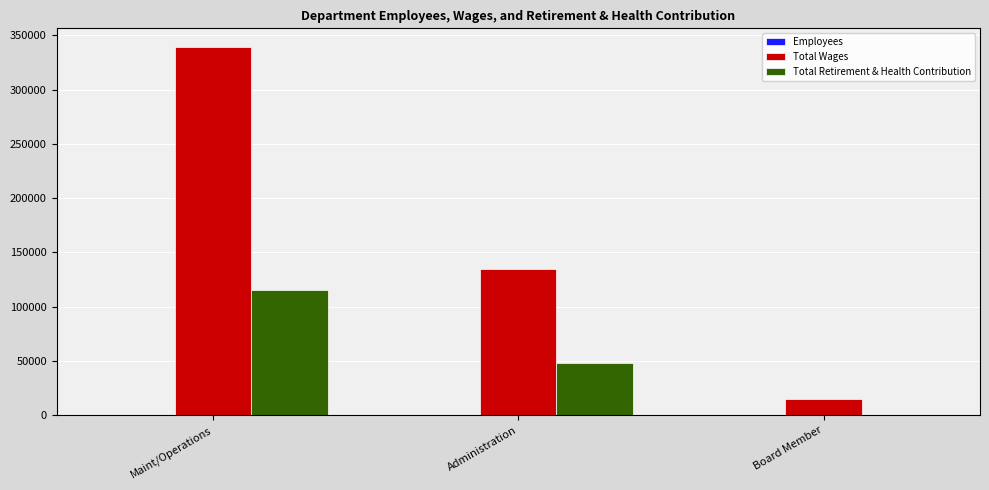

Is the value of Total Wages at Board Member greater than the value of Total Retirement & Health Contribution at Board Member?

Yes